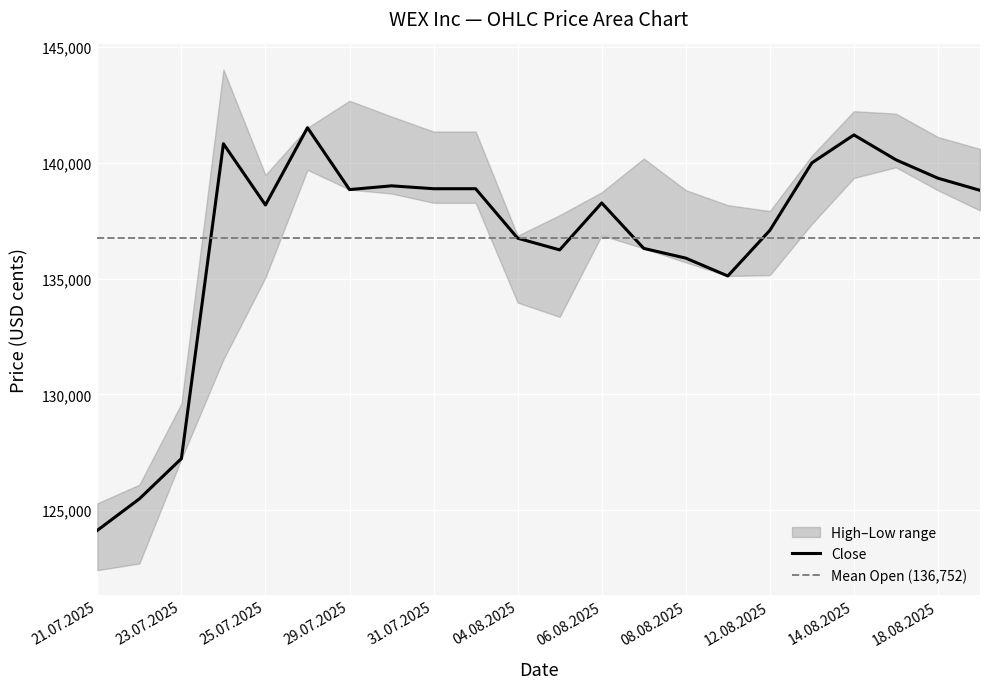

True or false: Close and Low cross at least once.

False